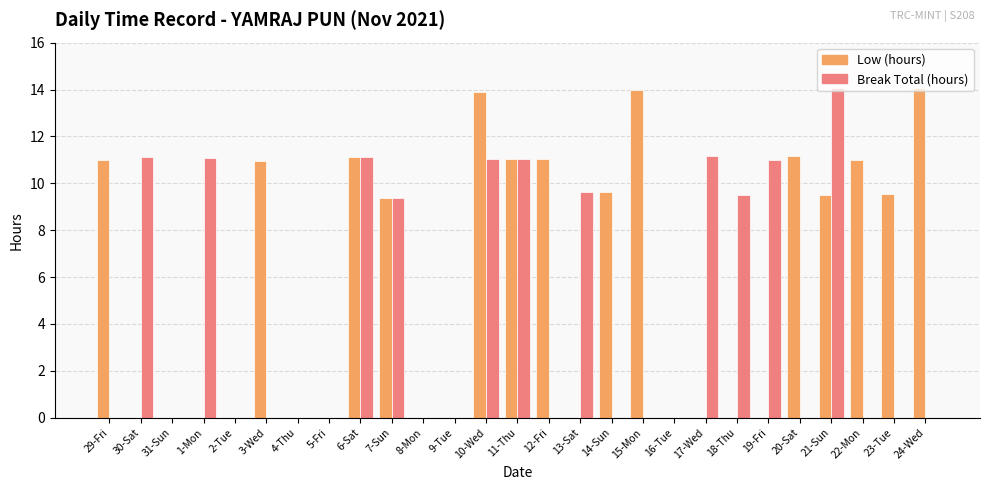

Count the number of categories in the chart.

27